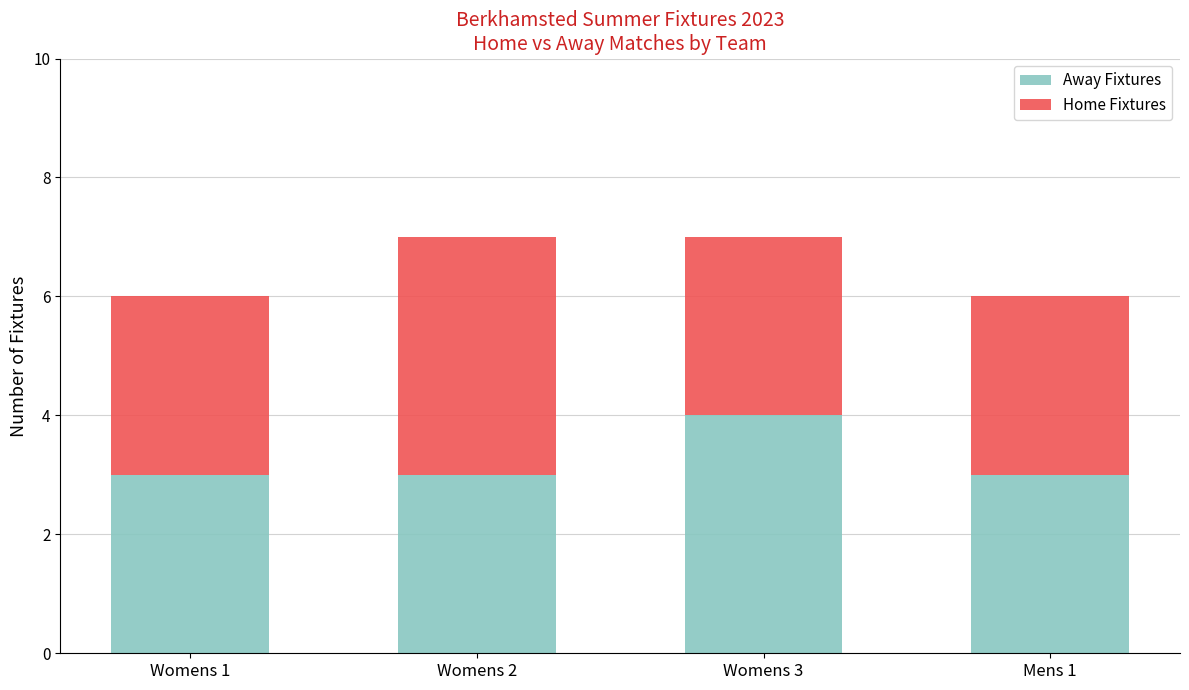

What are all the series names shown in the legend?

Away Fixtures, Home Fixtures